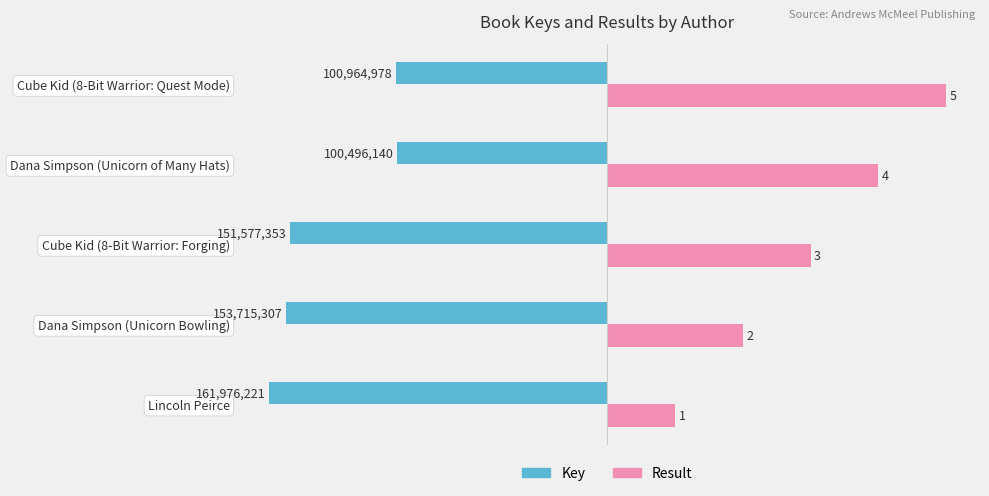

Is the value of Key at Dana Simpson (Unicorn Bowling) greater than the value of Result at Lincoln Peirce?

No